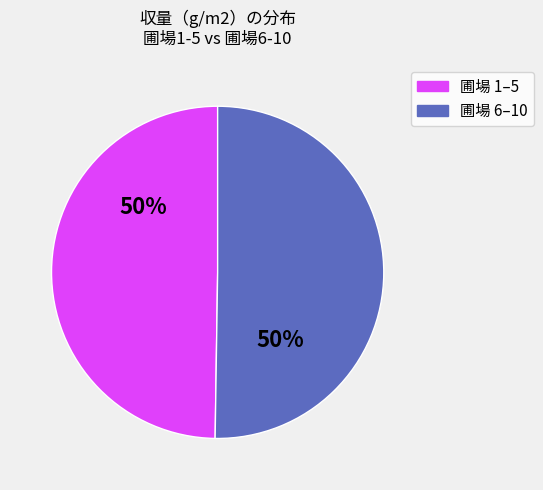

To the nearest percent, what is the average slice percentage?

50%